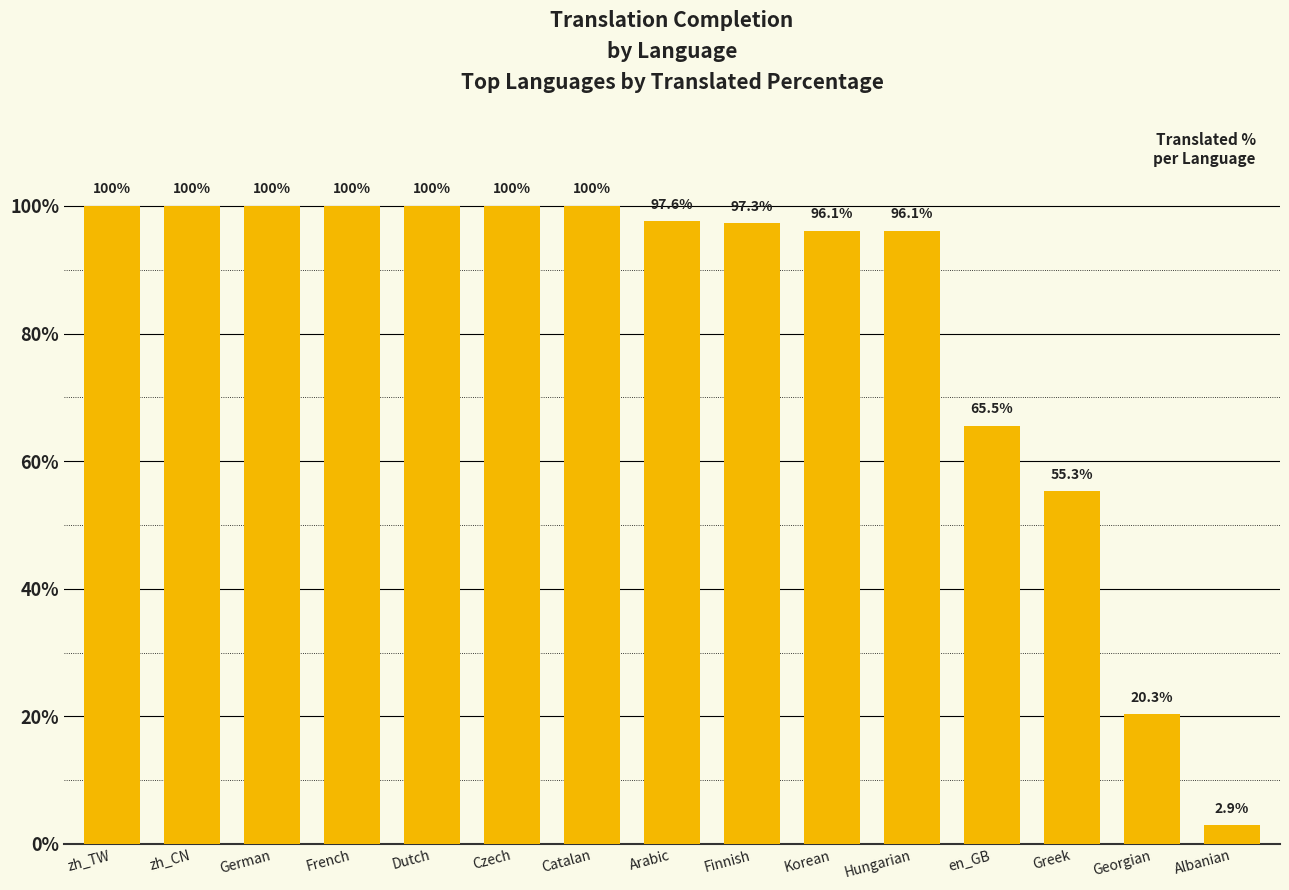

What is the difference between the maximum and second lowest values?

79.7